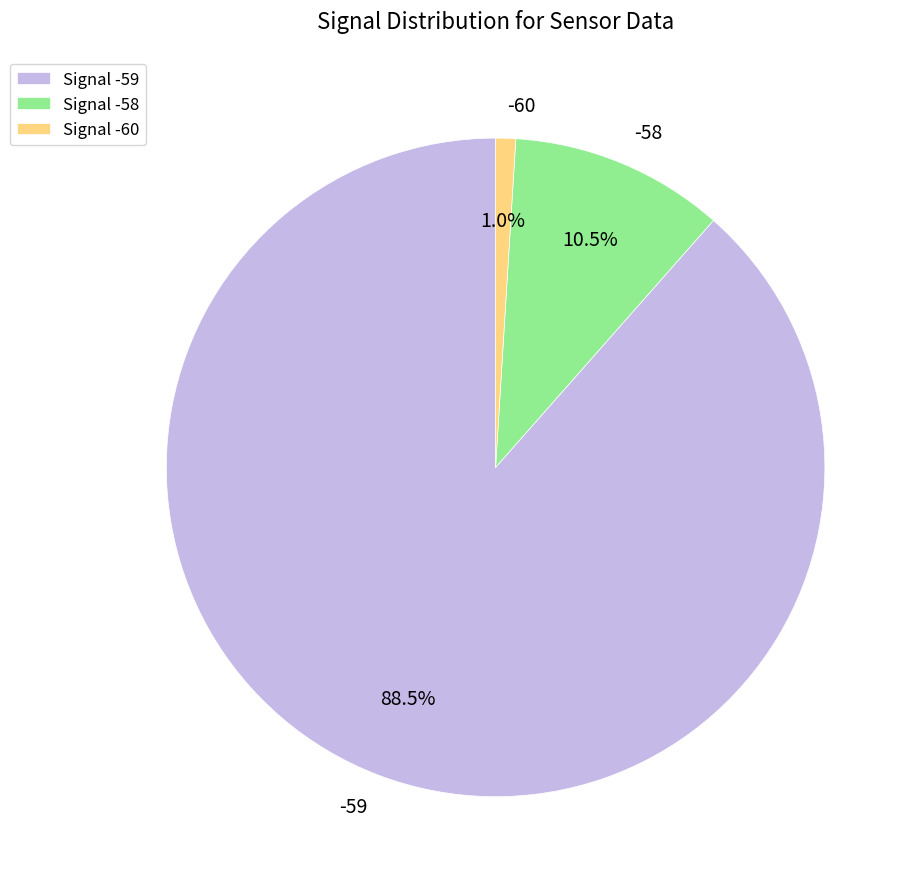

What is the total percentage of -59 and -58?

99.0%